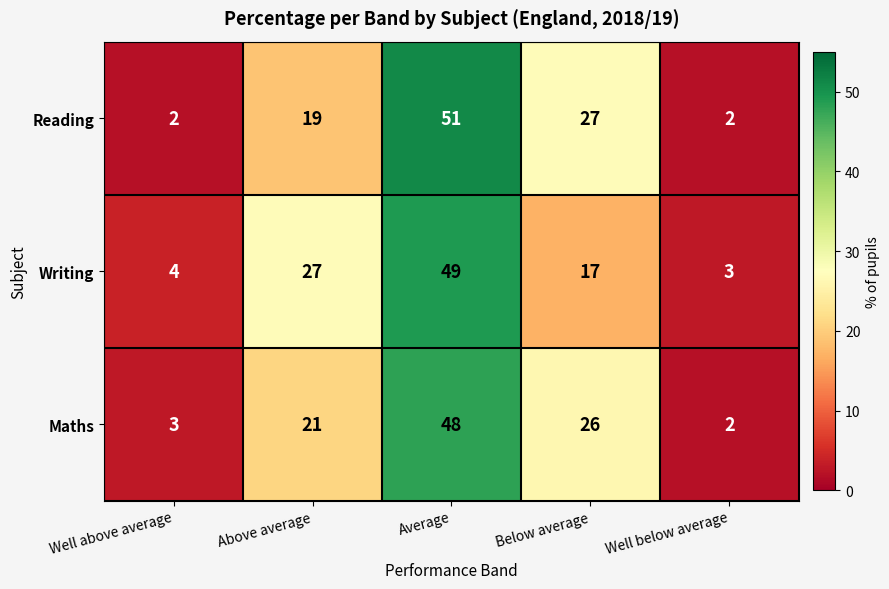

At which category does the chart reach its peak across all series?

Average